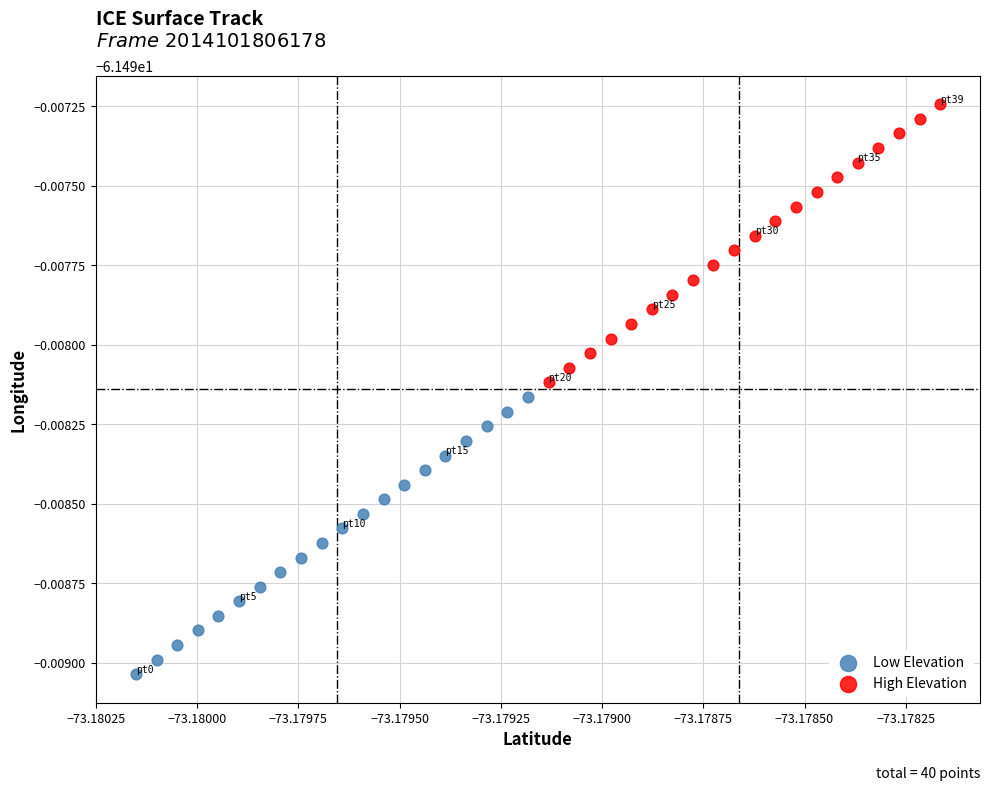

Which series has the widest spread of Y values?

High Elevation